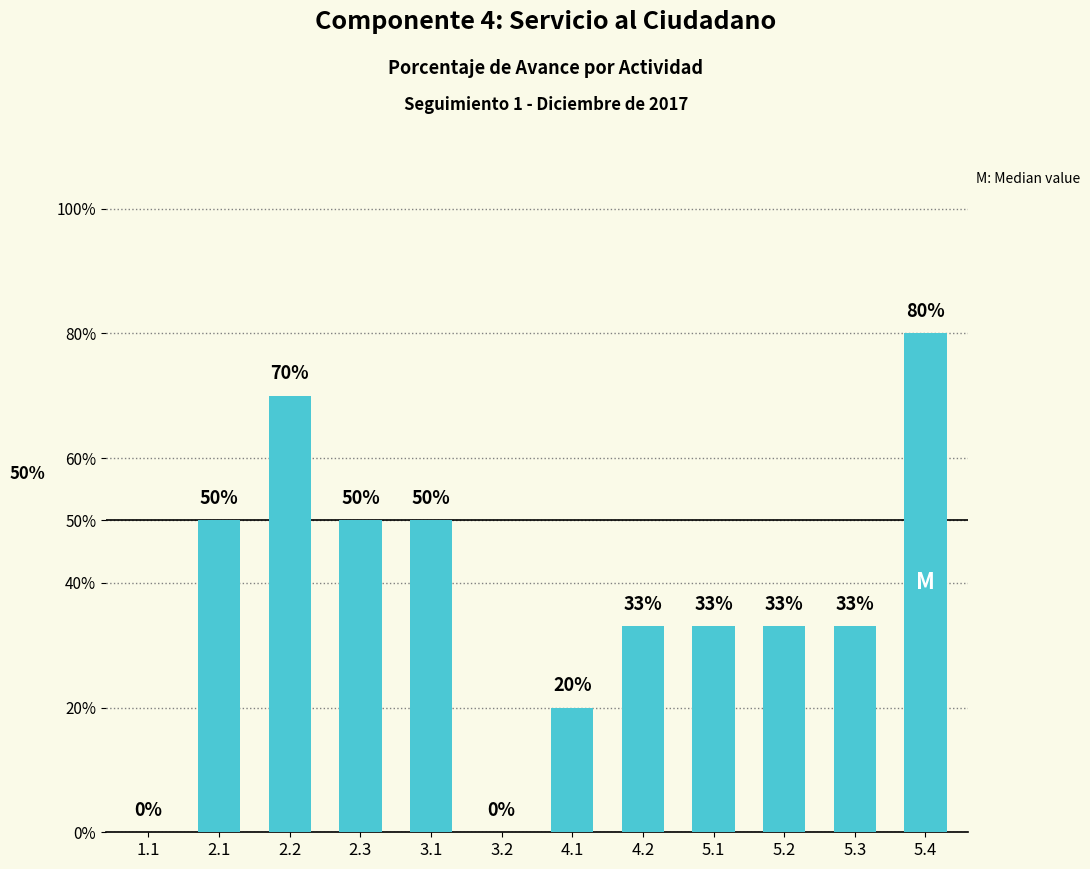

Are the bars horizontal?

No